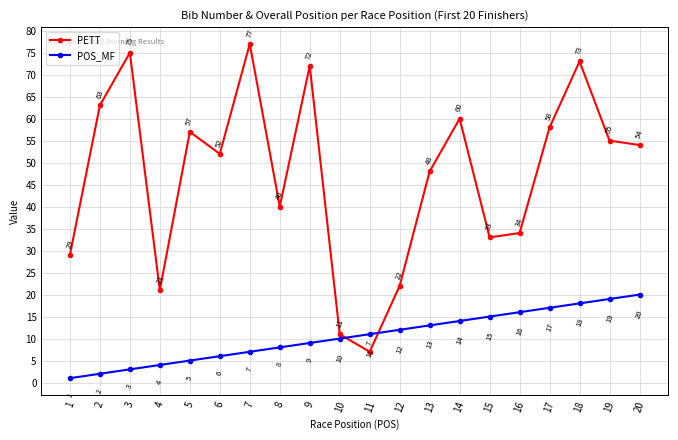

Reading left to right, what are all the values shown in this chart?

PETT: 29	63	75	21	57	52	77	40	72	11	7	22	48	60	33	34	58	73	55	54
POS_MF: 1	2	3	4	5	6	7	8	9	10	11	12	13	14	15	16	17	18	19	20